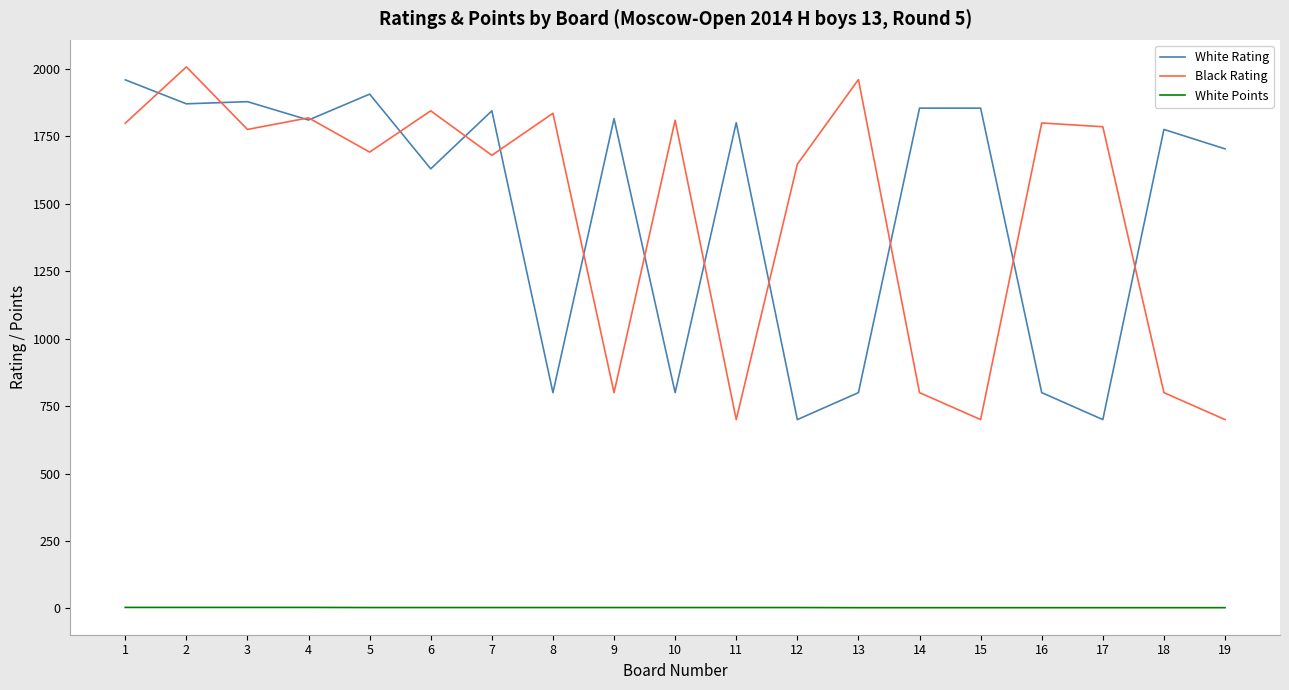

Rank the series at 11 from lowest to highest value.

White Points, Black Rating, White Rating